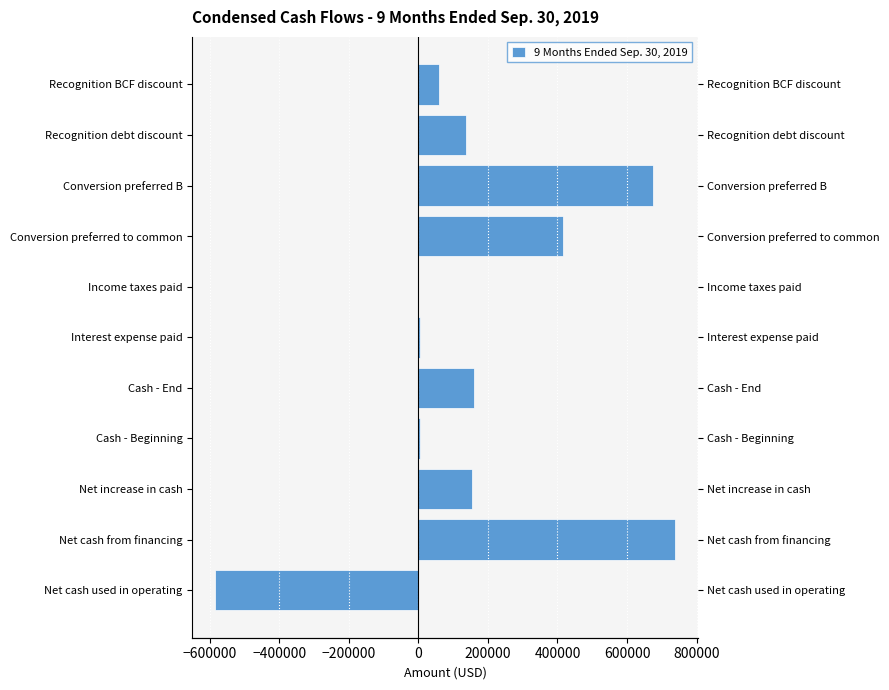

Is it true that the value at Interest expense paid is 4000?

True